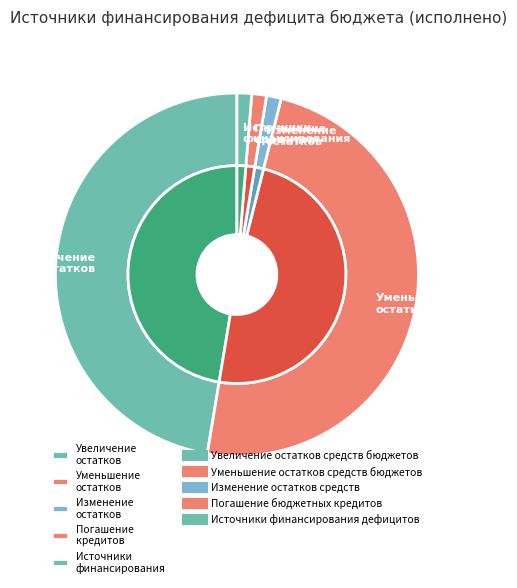

To the nearest percent, what is the average slice percentage?

20%